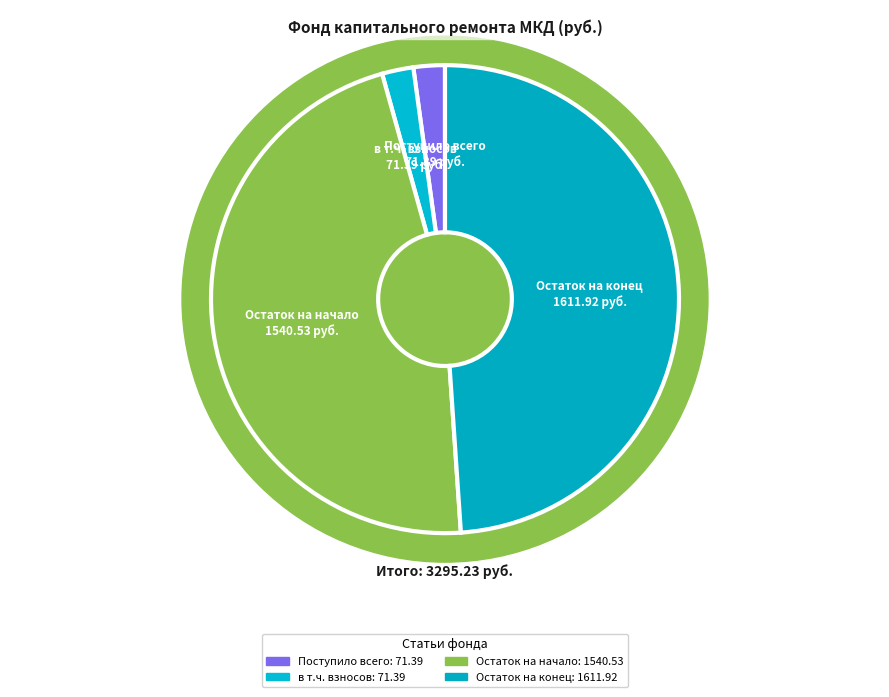

Which slice is the largest?

Остаток на конец